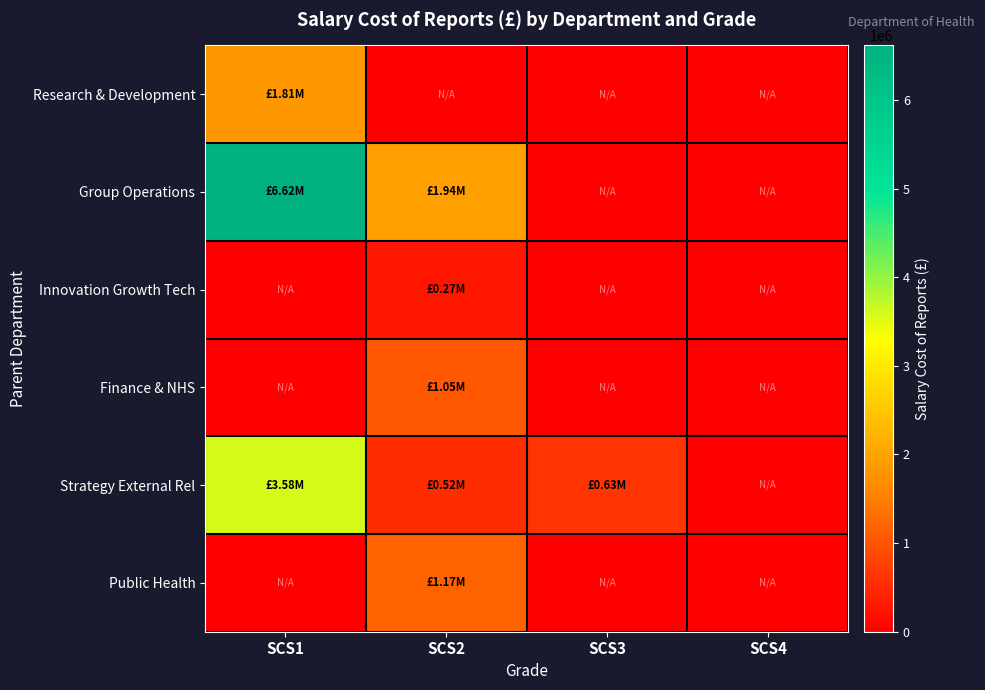

Which series has the largest range (max minus min)?

Group Operations